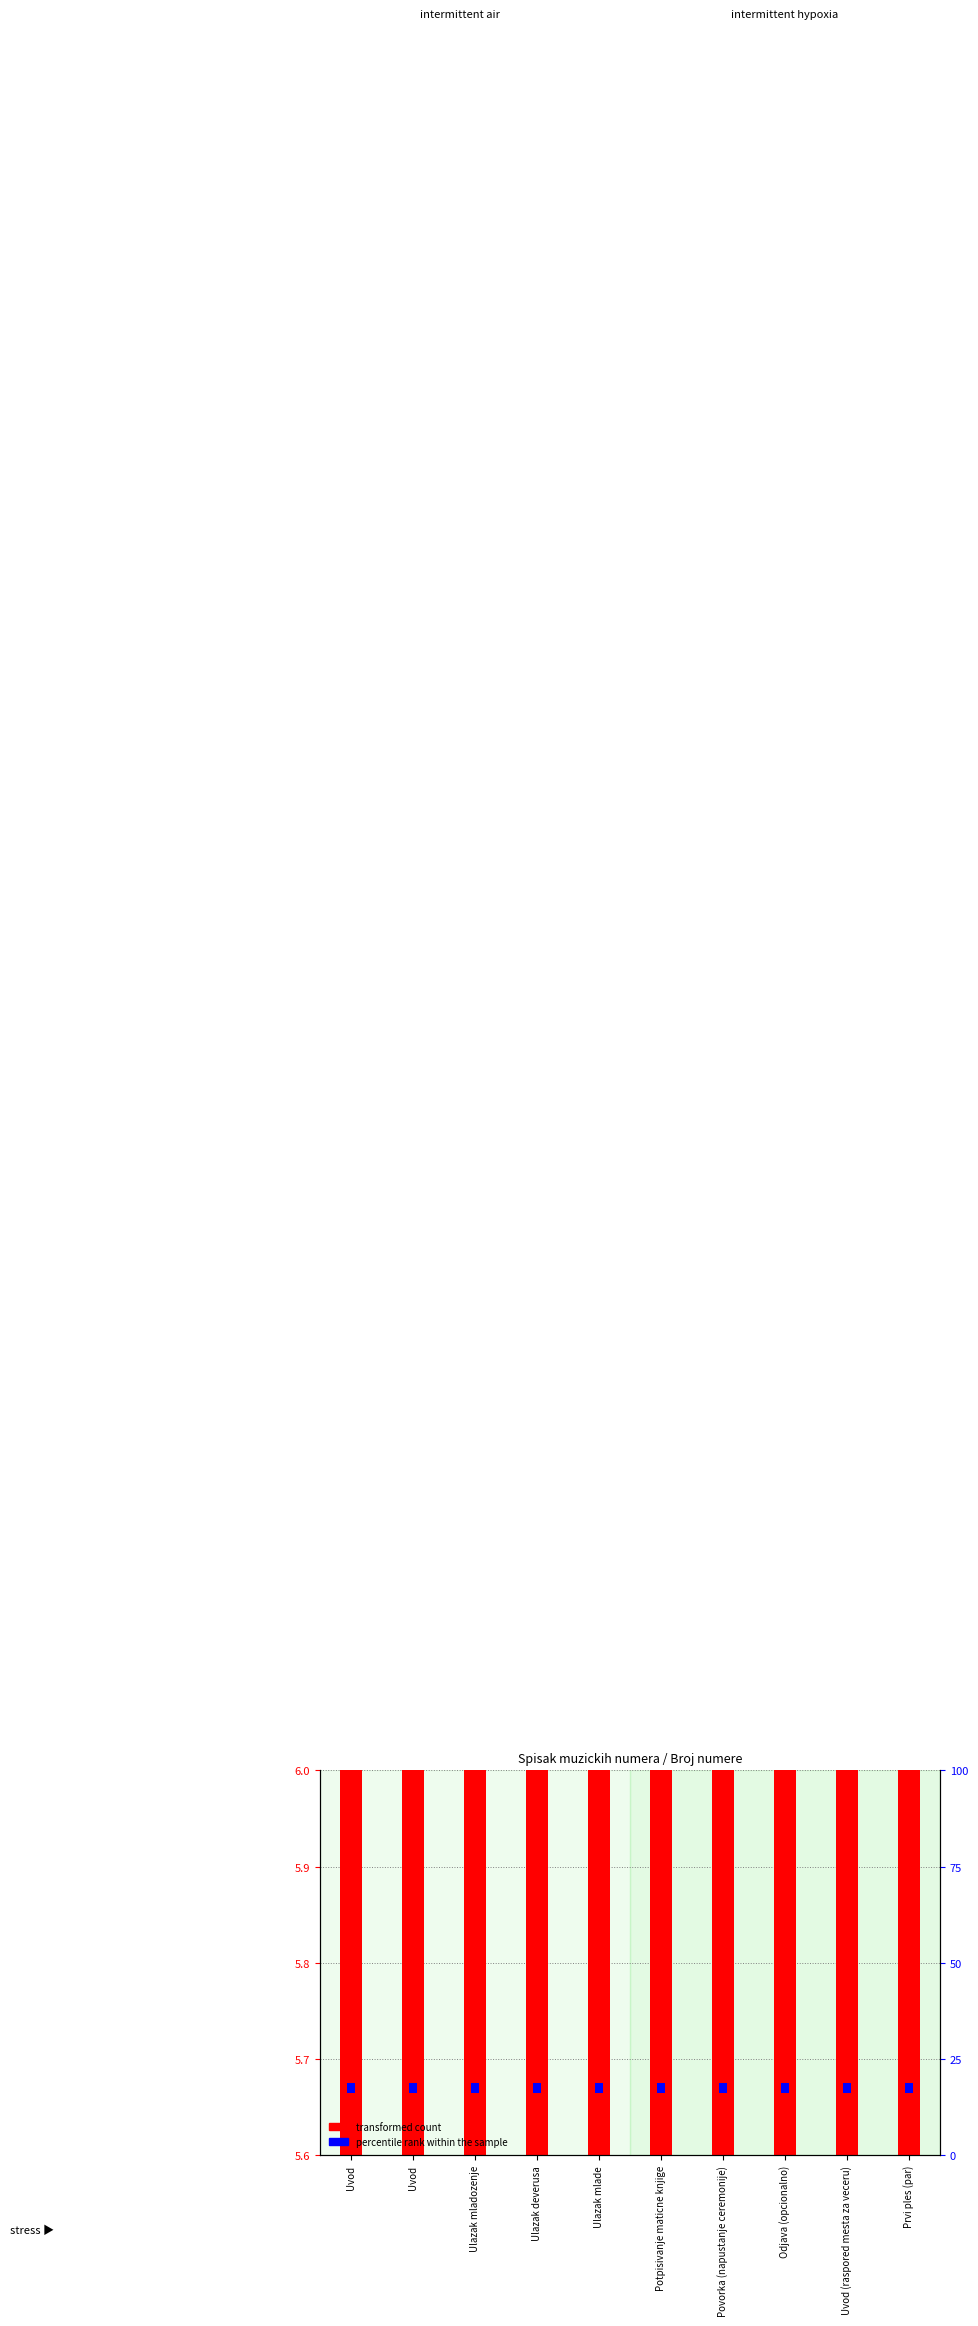

True or false: percentile rank within the sample has a value of 0.0 at Uvod.

False